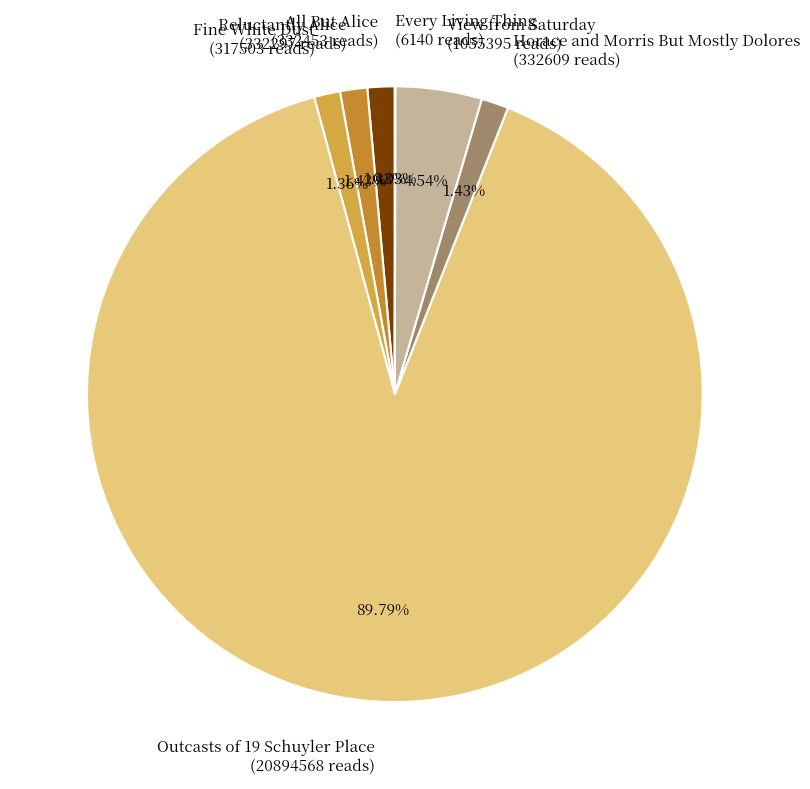

Combined, do Horace and Morris But Mostly Dolores and Reluctantly Alice account for over 50%?

No